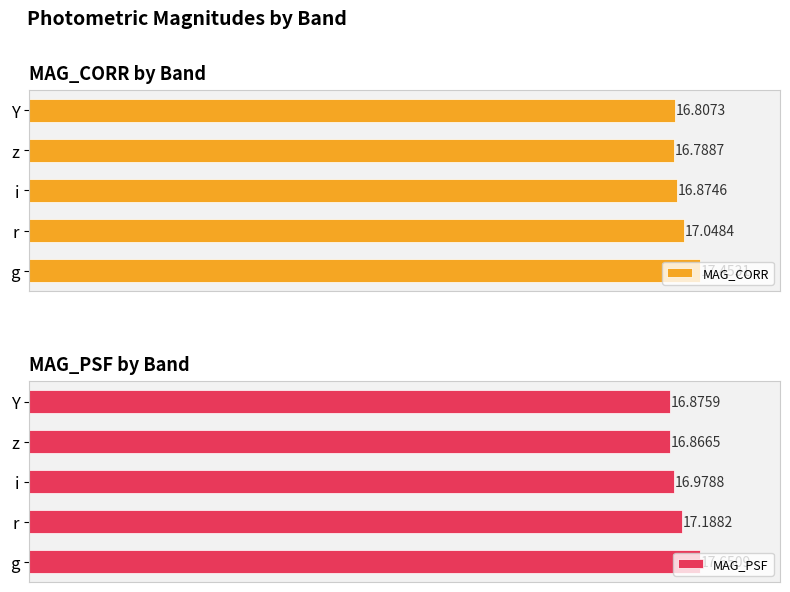

Rank the series by their maximum value, from highest to lowest.

MAG_PSF, MAG_CORR